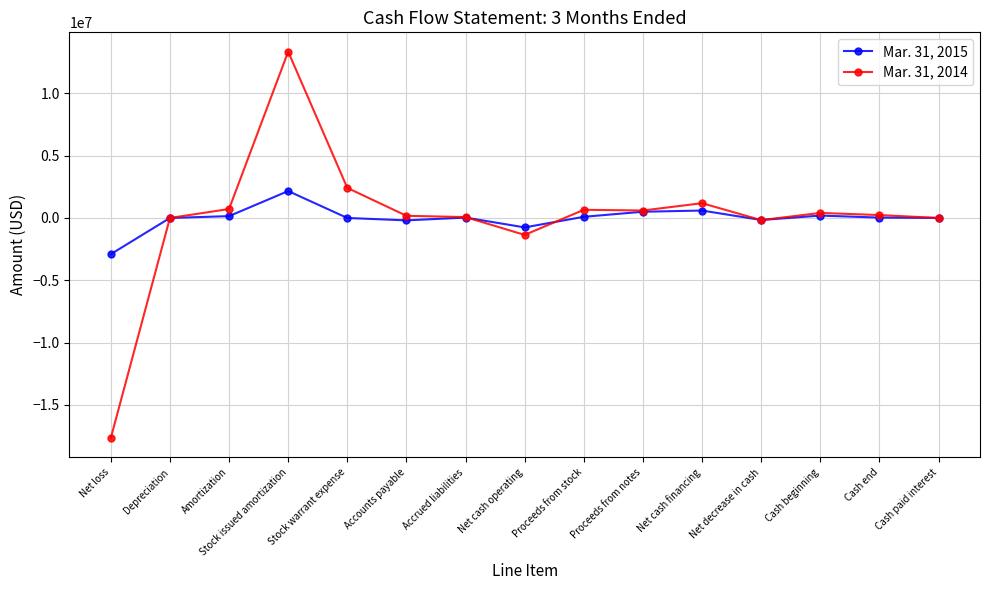

Which series has the largest range (max minus min)?

Mar. 31, 2014